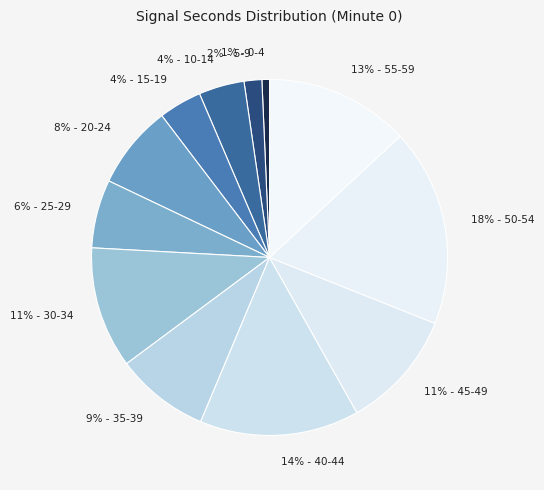

How many segments does this pie chart have?

12